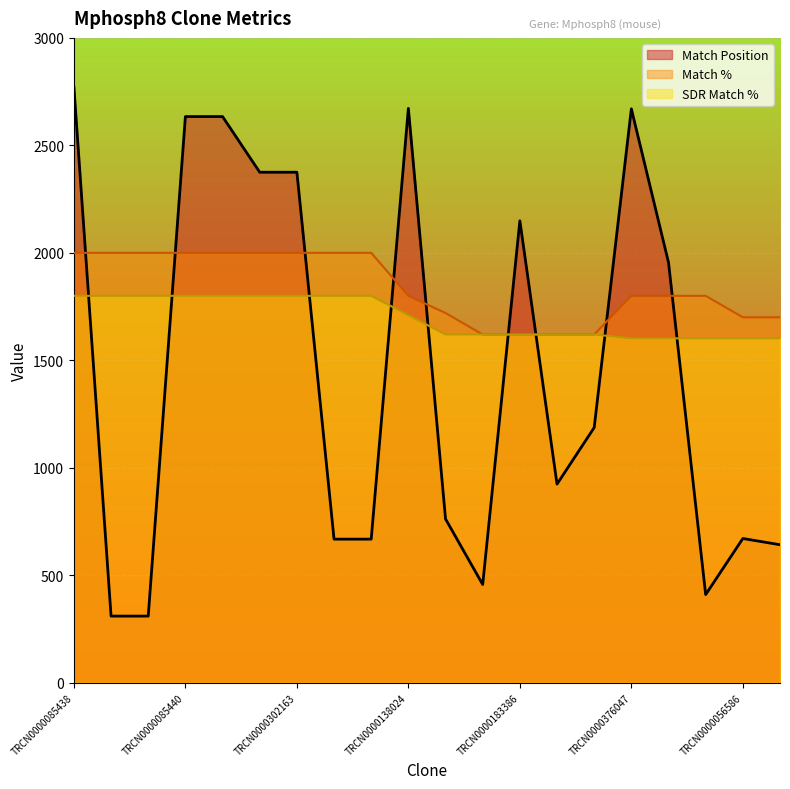

What is the difference between the Match % values at TRCN0000200244 and TRCN0000302238?

380